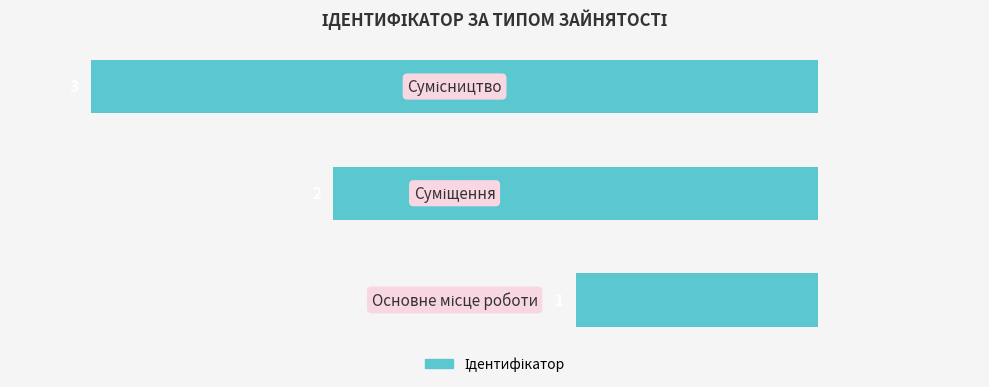

How many bars are there in total?

3